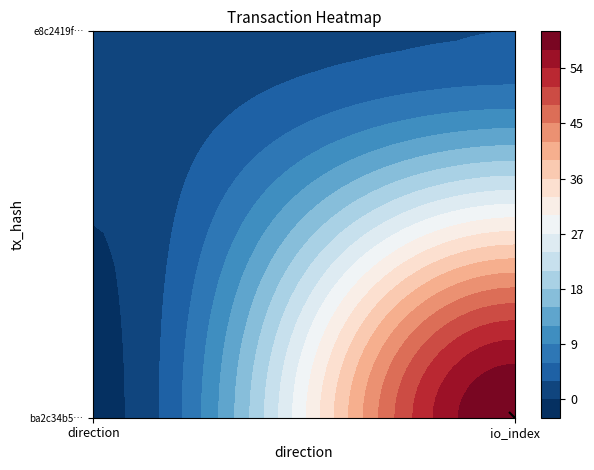

List the series in order of their peak value, lowest first.

e8c2419f8d0507f38f37c53c51460615261d3b5, ba2c34b5fa46c305e214238f85ba740fea2f1d9